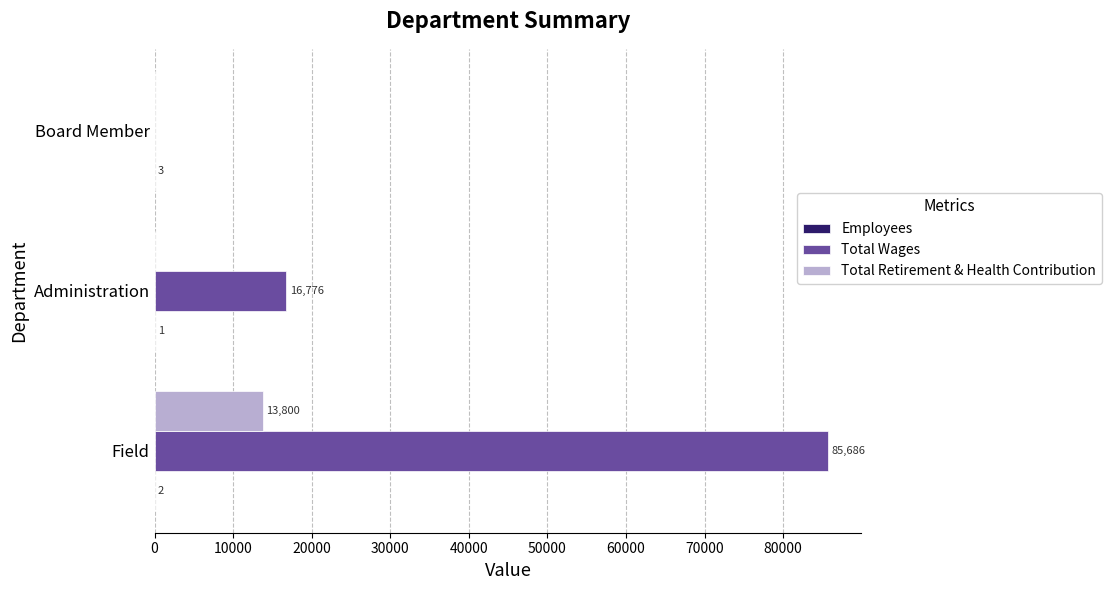

True or false: Total Retirement & Health Contribution has a value of 0 at Board Member.

True